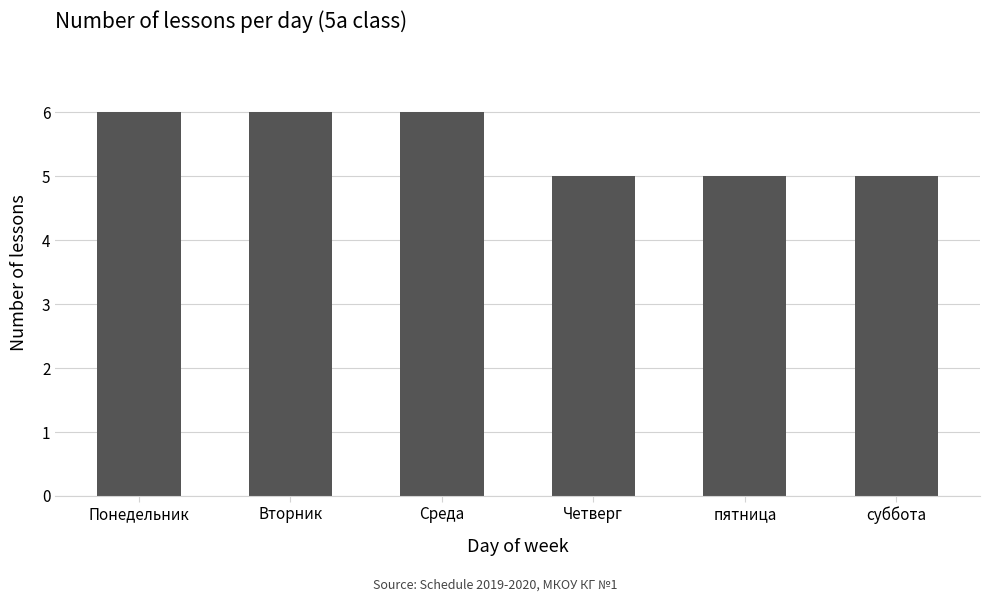

The value at Среда is 6. True or false?

True